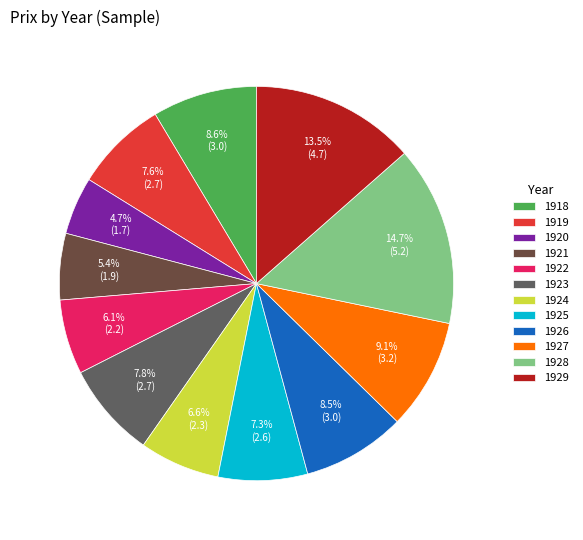

Combined, what portion of the pie is 1926 and 1925?

15.8%